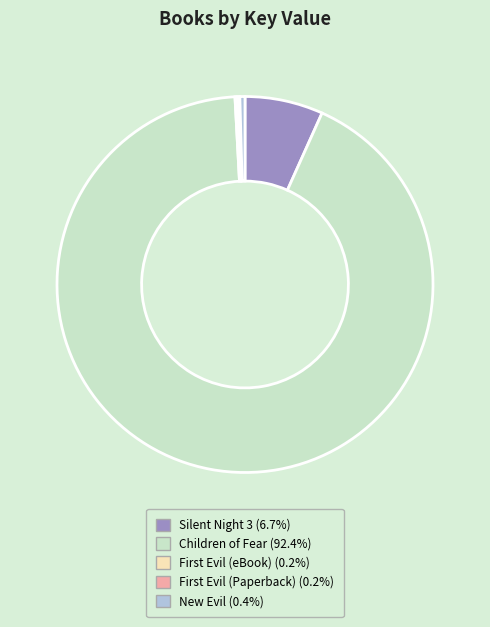

What is the largest slice in the pie chart?

Children of Fear